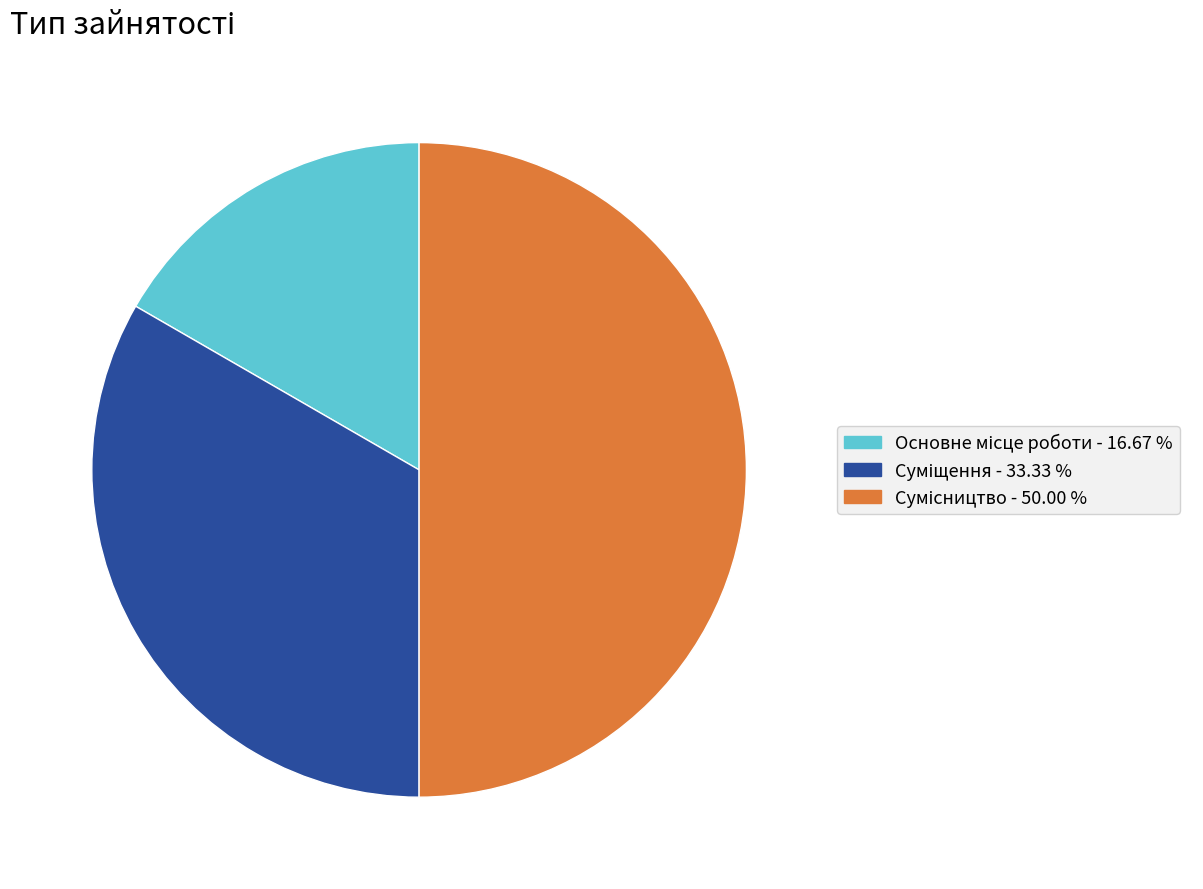

What is the change in value from Основне місце роботи to Суміщення?

+1